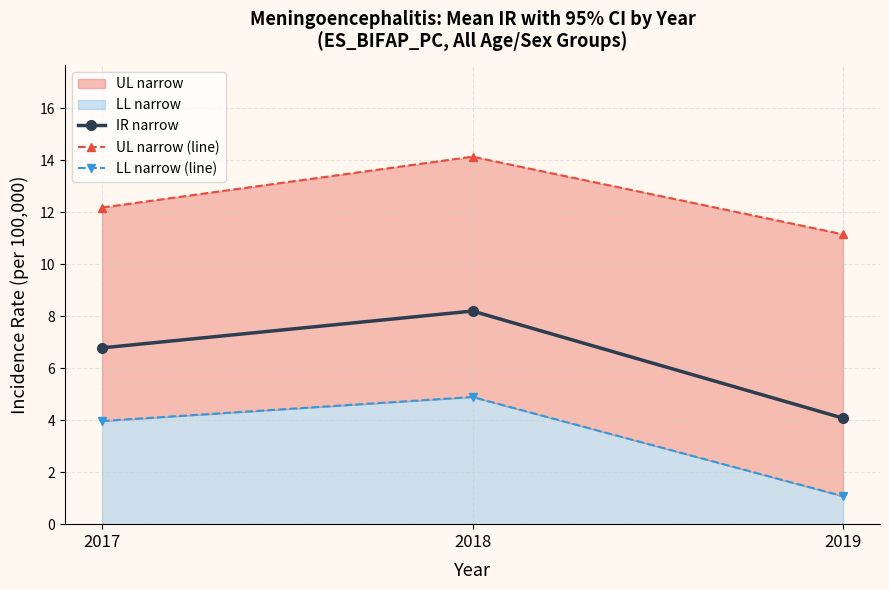

The value of IR narrow at 2017 is 6.8. True or false?

True